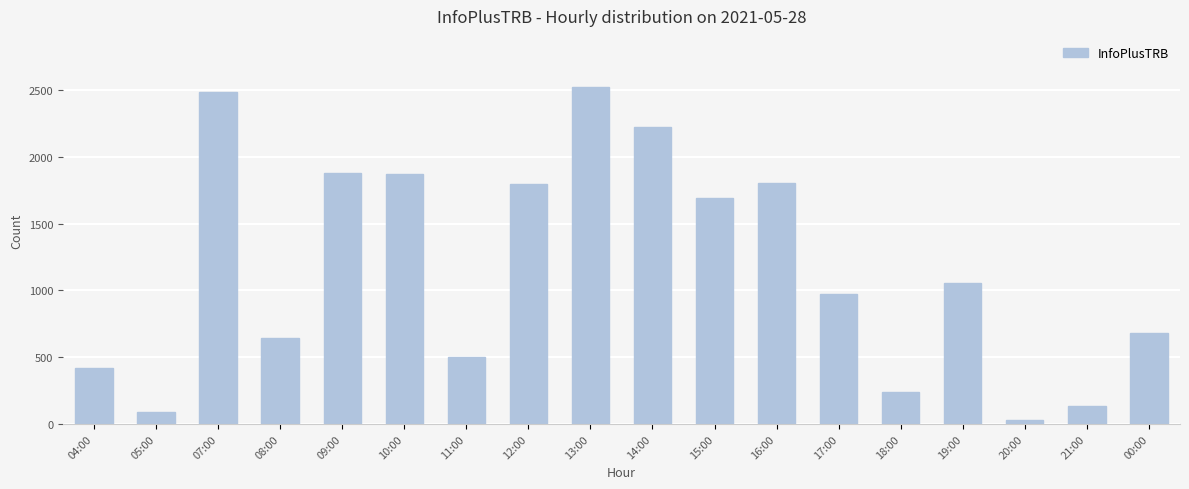

Is it true that the value at 09:00 is 1876?

True